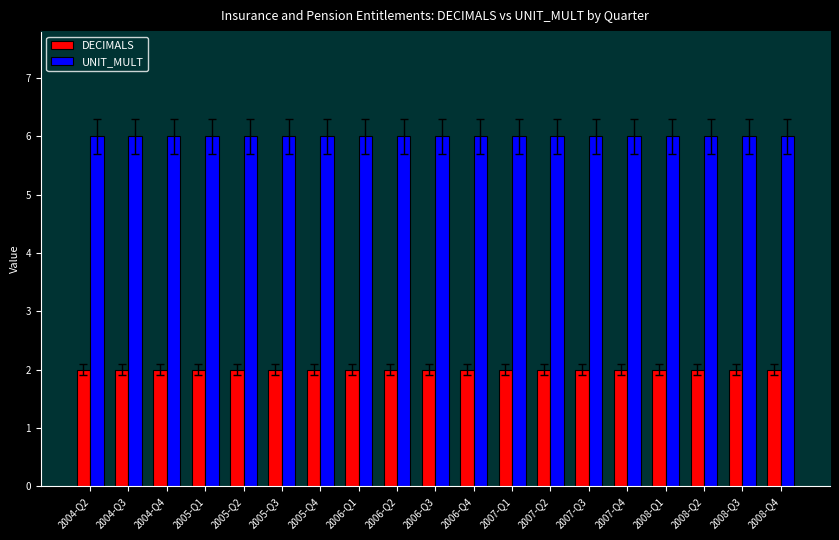

At how many categories does at least one series exceed 4?

19